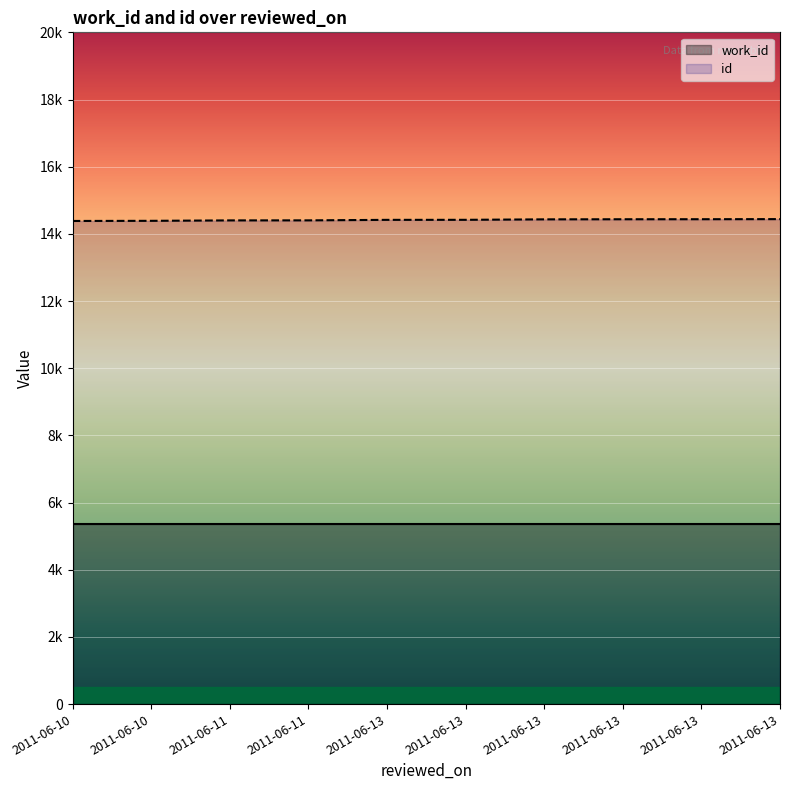

What is the value of the 5th point from the left?

14417